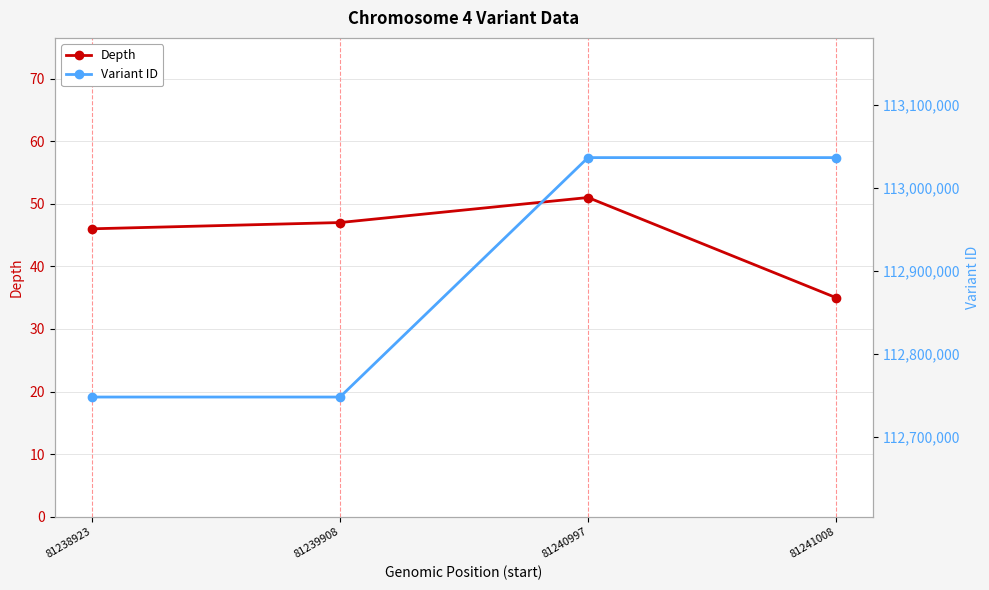

At which label does Depth reach its minimum?

81241008